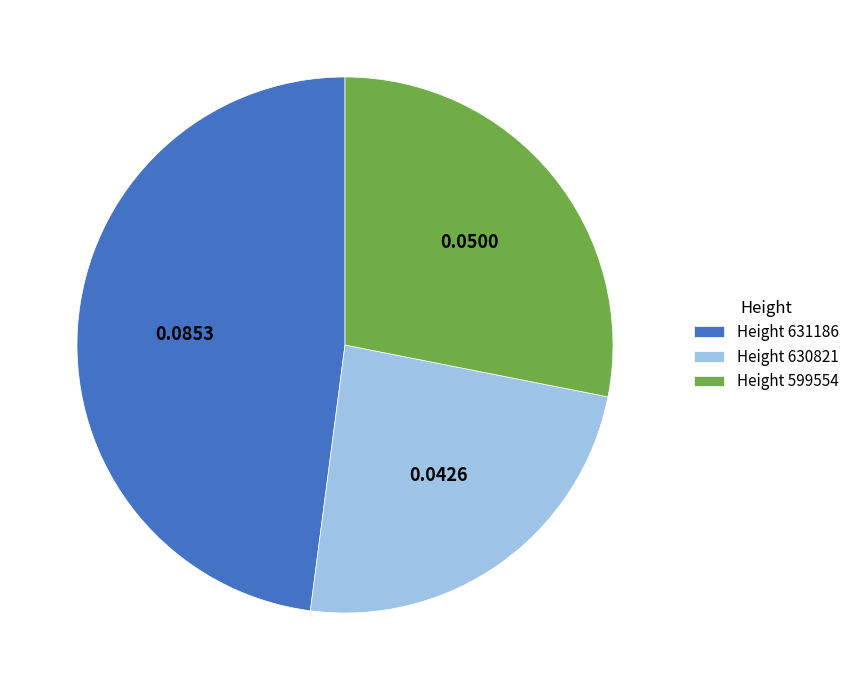

How many segments does this pie chart have?

3